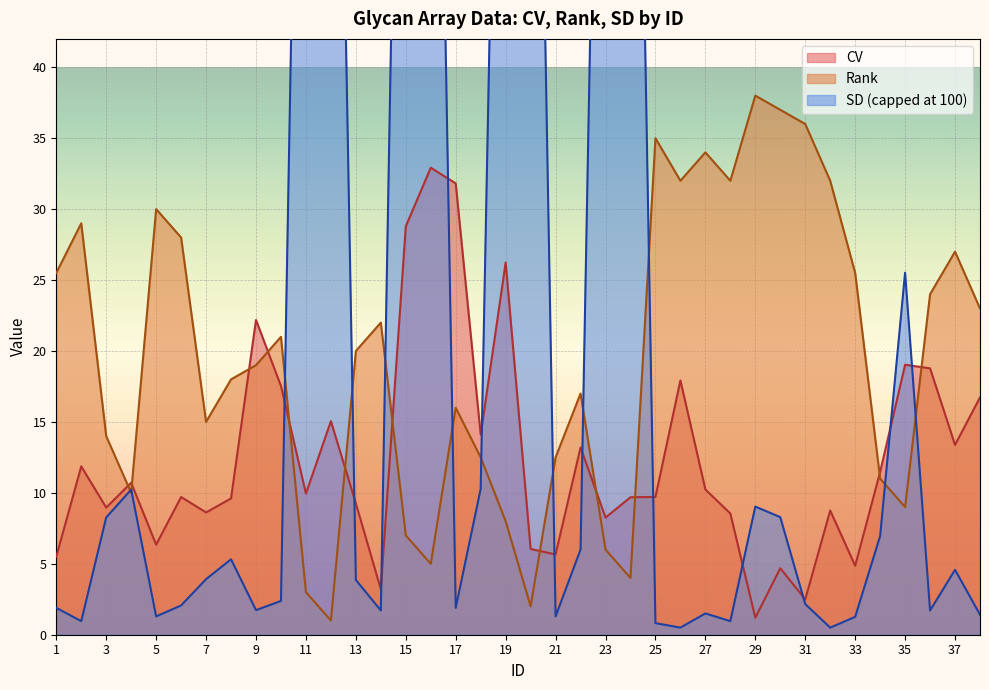

True or false: CV has a value of 5.5 at 1.

True